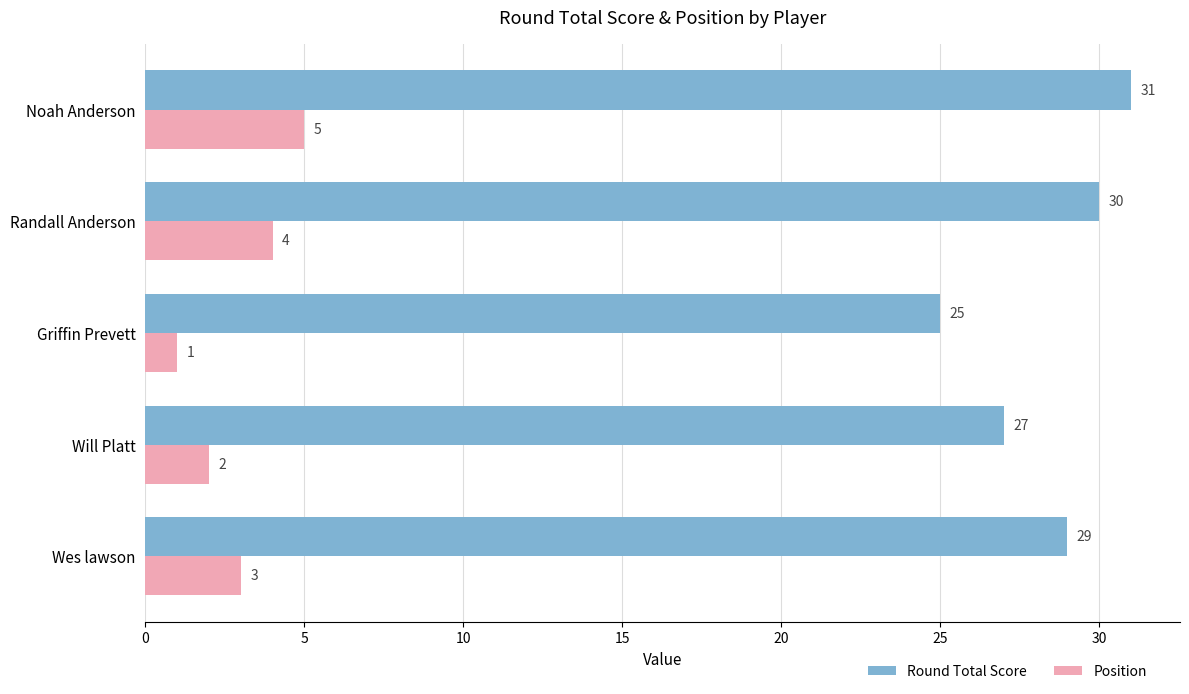

What is the total value across all series at Will Platt?

29